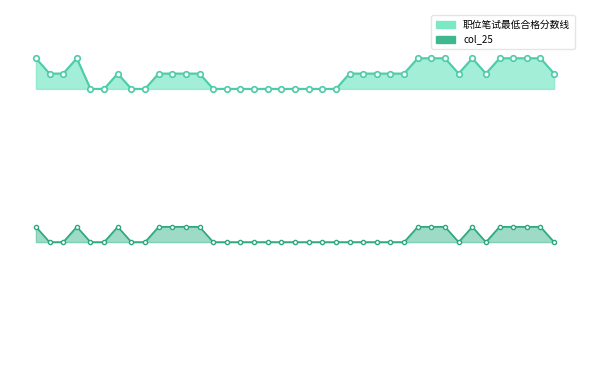

At 15, list the series in order from largest to smallest.

职位笔试最低合格分数线, col_25